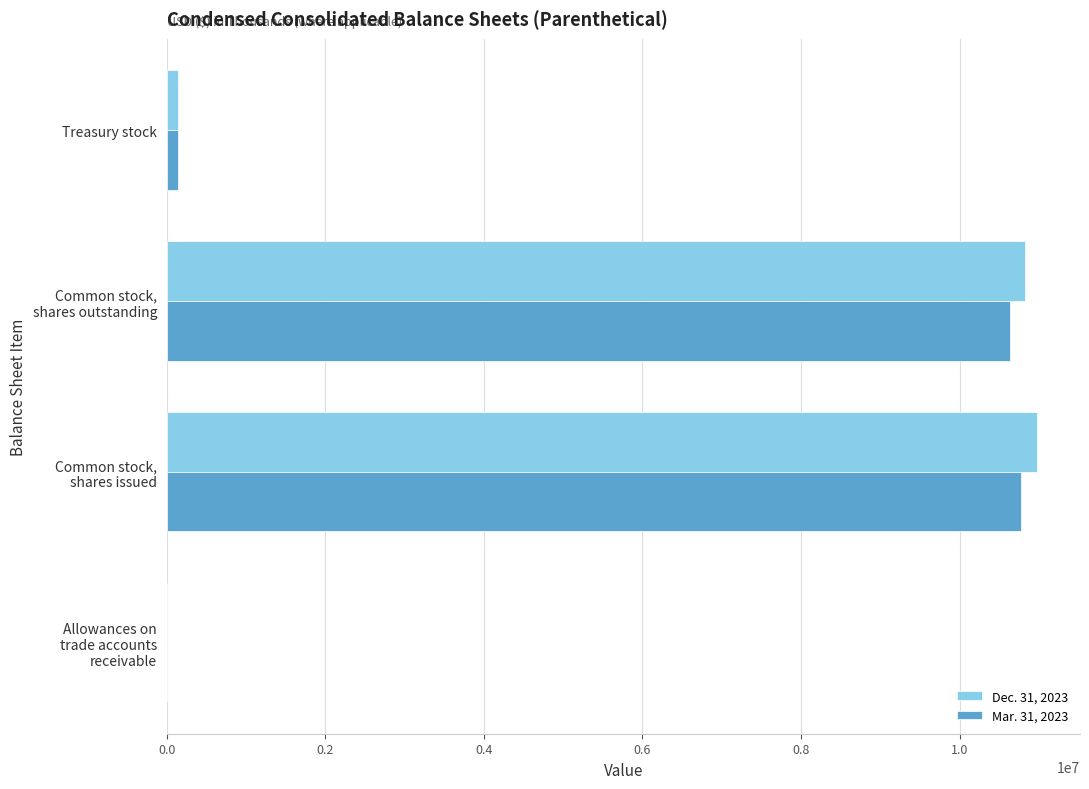

What is the maximum value shown in the chart?

10971000